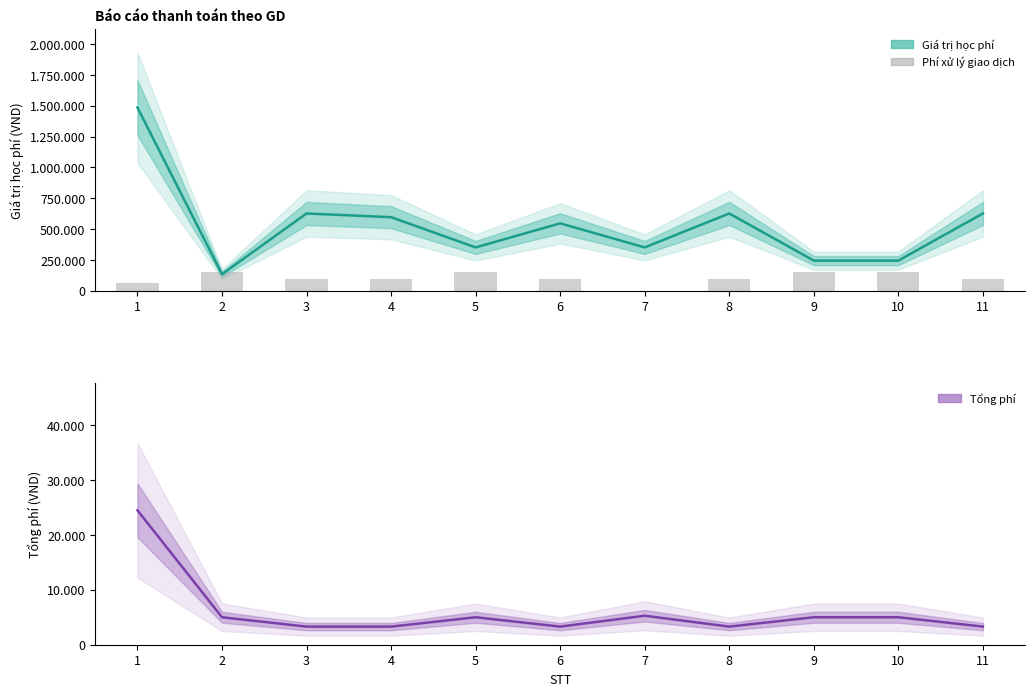

Which series has the largest total across all categories?

Giá trị học phí